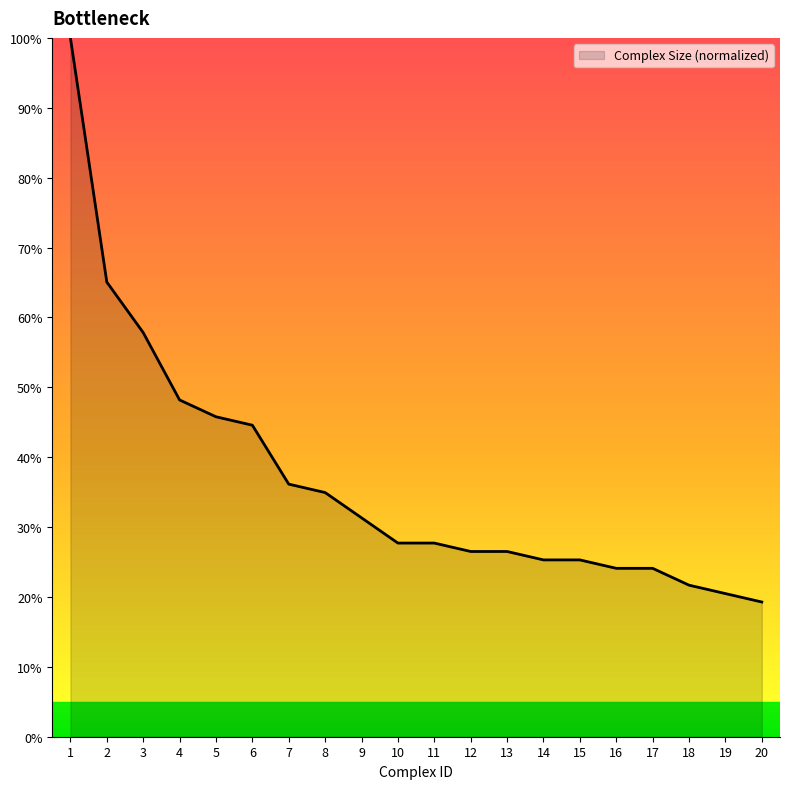

Is it true that the value at 19 is 7.6?

False